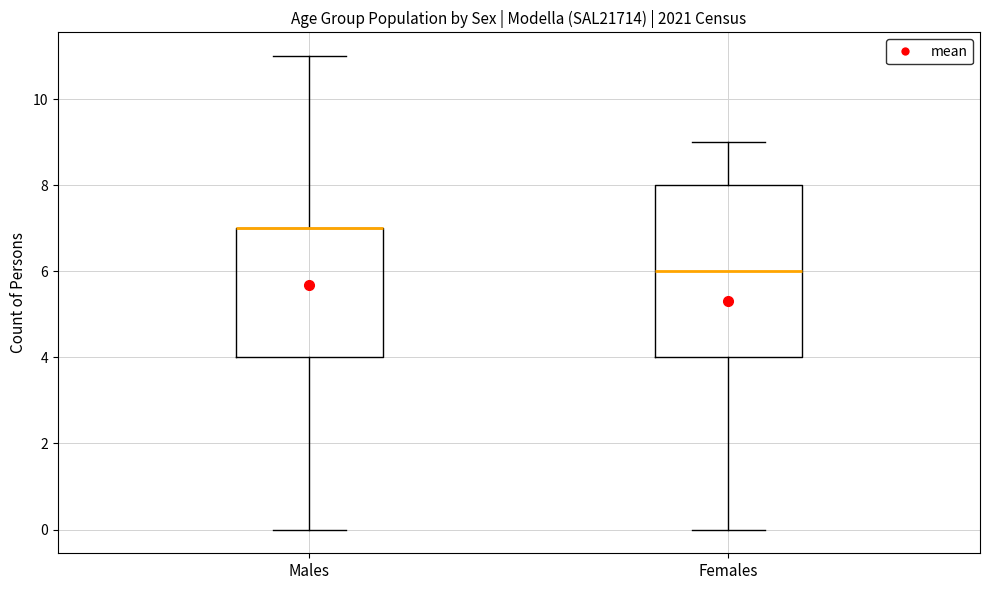

Reading left to right, transcribe this box plot: for each box, give where its median line is, the range the box spans, and where its two whiskers end, as read against the y-axis. The values are not printed on the chart, so give them approximately, as read against the axis.

Males: median 7 (drawn on the box's upper edge), box 4 to 7, whiskers 0 to 11
Females: median 6, box 4 to 8, whiskers 0 to 9